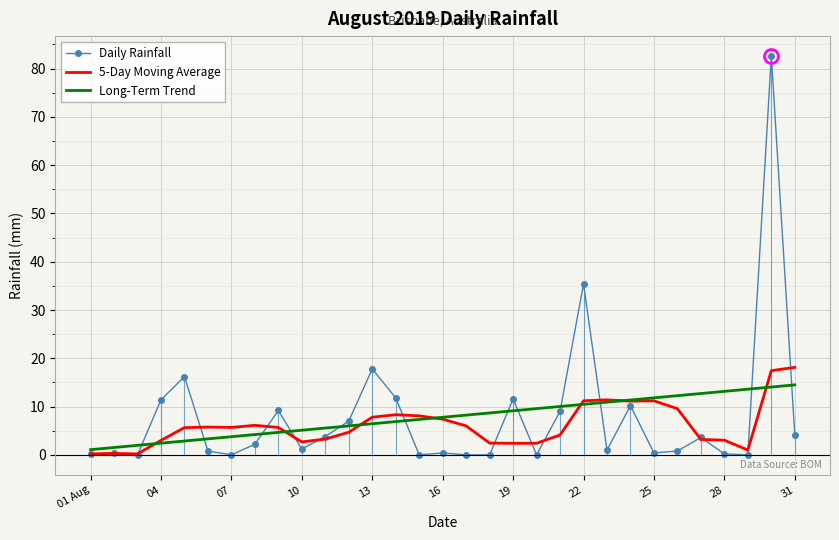

Where is Daily Rainfall nearest to the value 41?

22